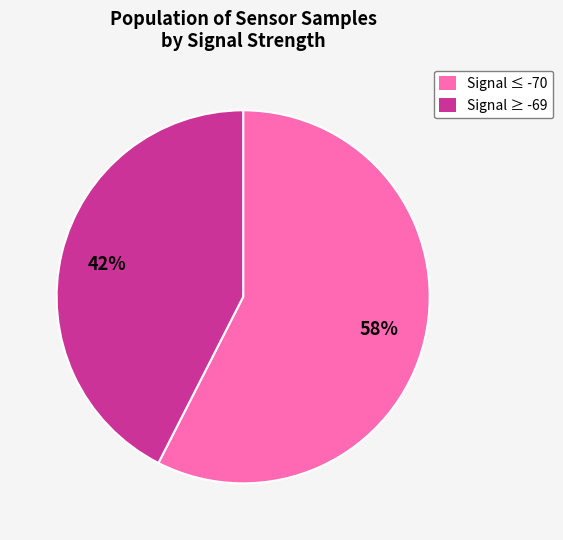

To the nearest percent, what is the average slice percentage?

50%